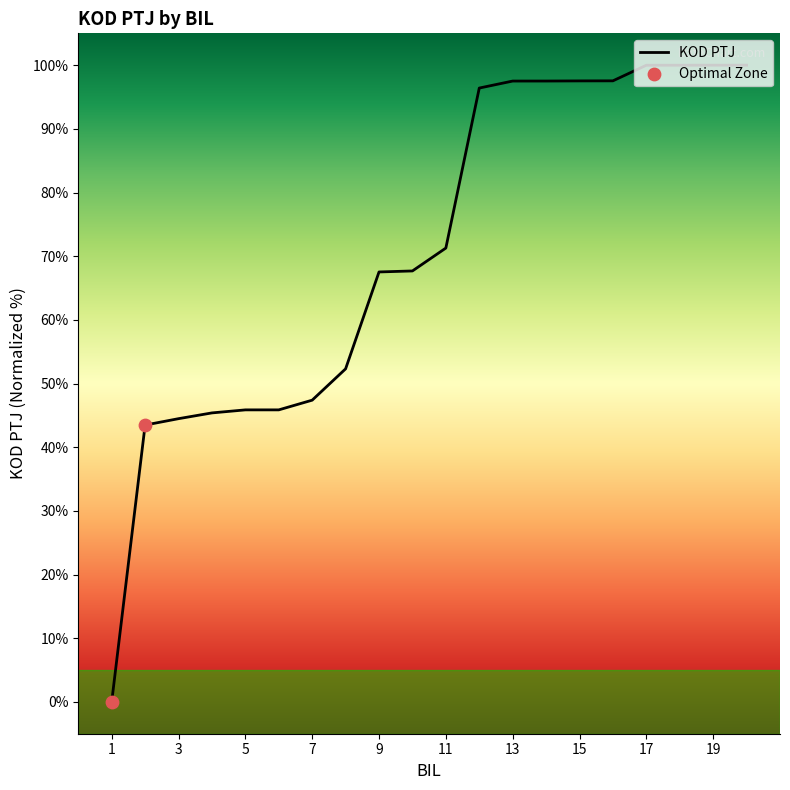

What is the difference between the maximum and minimum values?

100.0